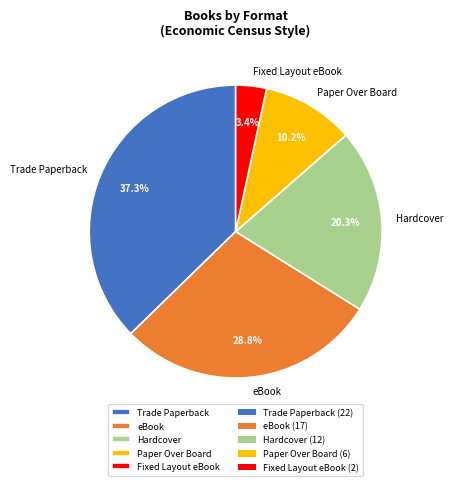

What portion of the pie excludes Trade Paperback?

62.7%